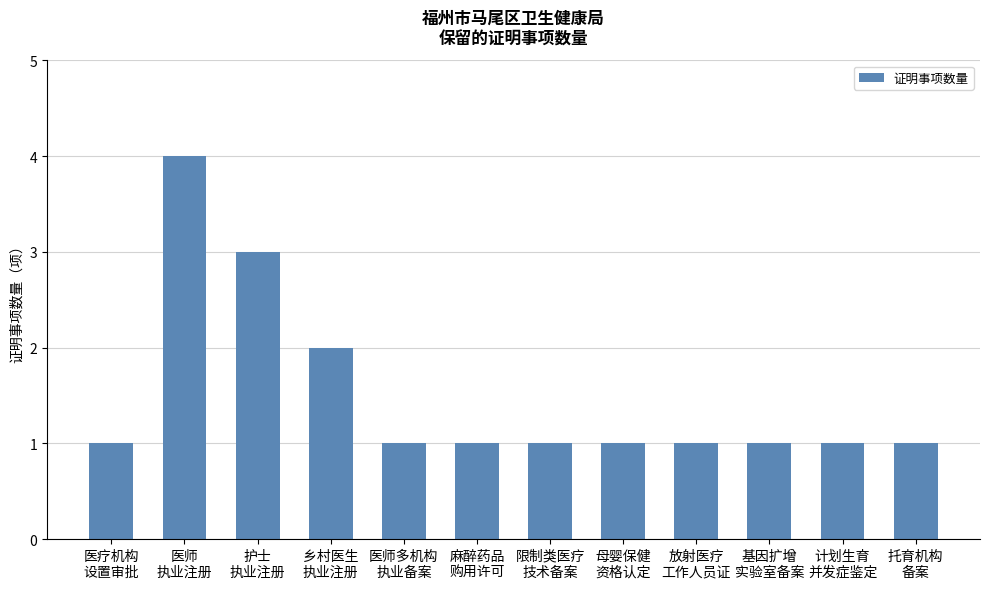

Count the values in the range 1 to 2.

10